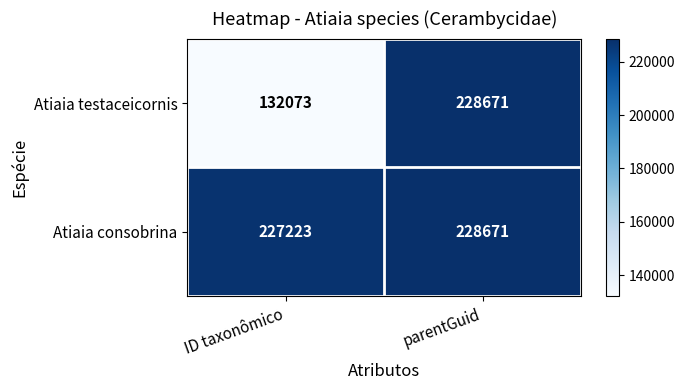

What is the difference between the maximum and minimum values in the Atiaia testaceicornis series?

96598